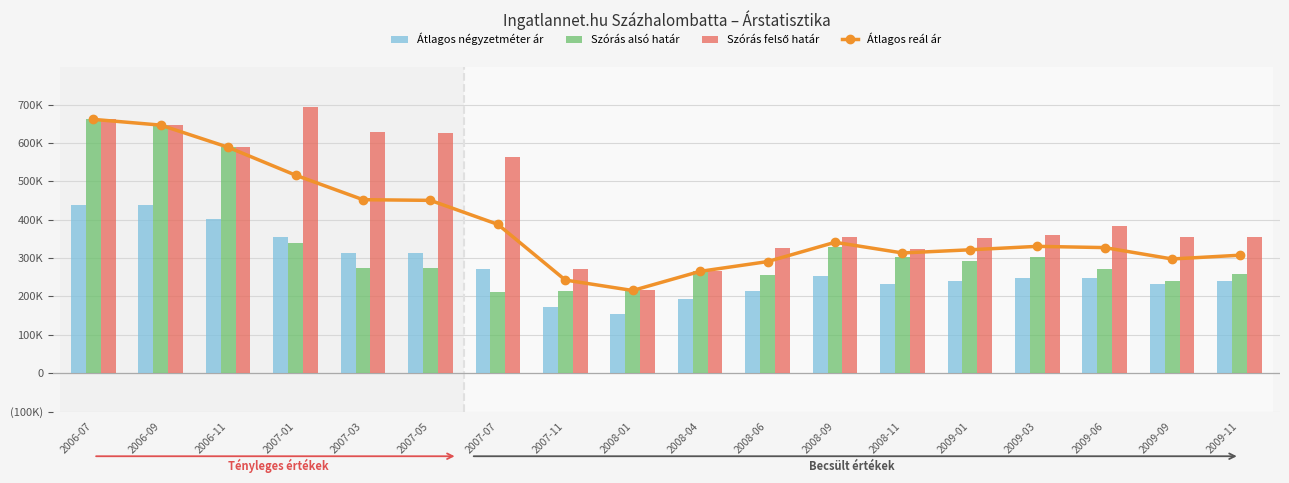

Where is Szórás felső határ nearest to the value 454250?

2009-06